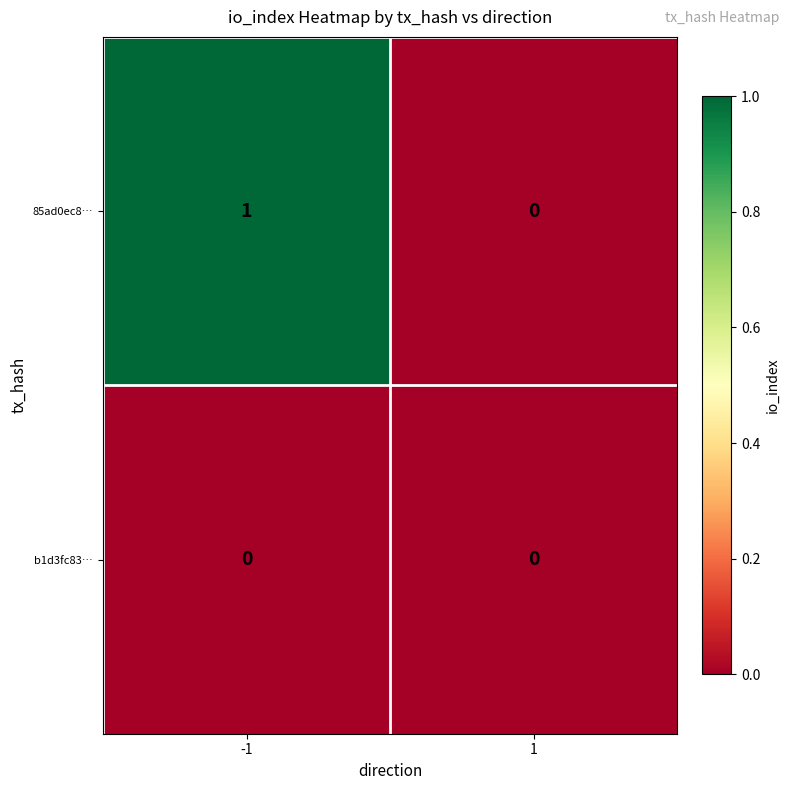

Reading left to right, what are all the values shown in this chart?

85ad0ec8…: 1	0
b1d3fc83…: 0	0